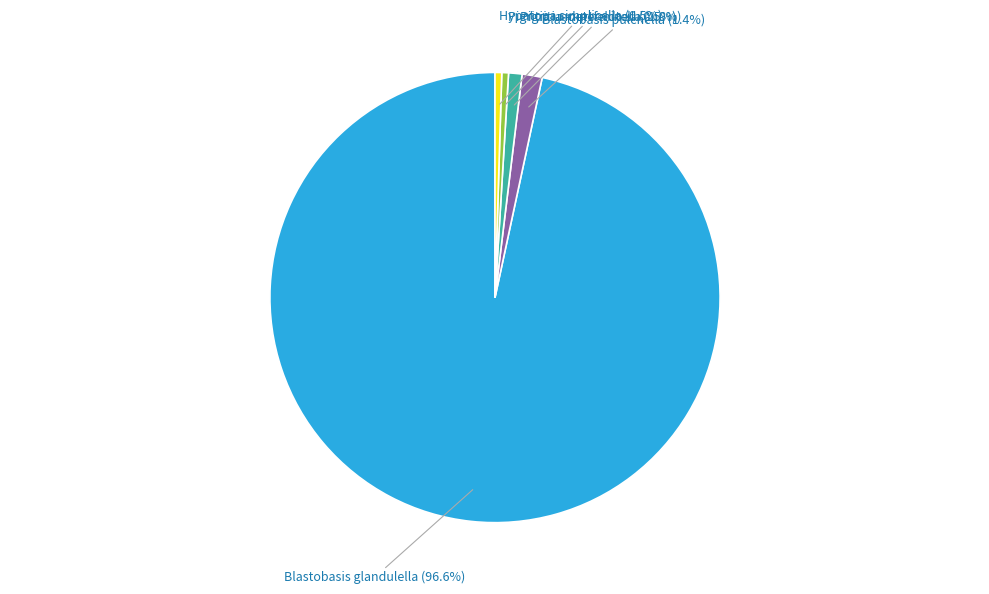

How many slices are in this pie chart?

5